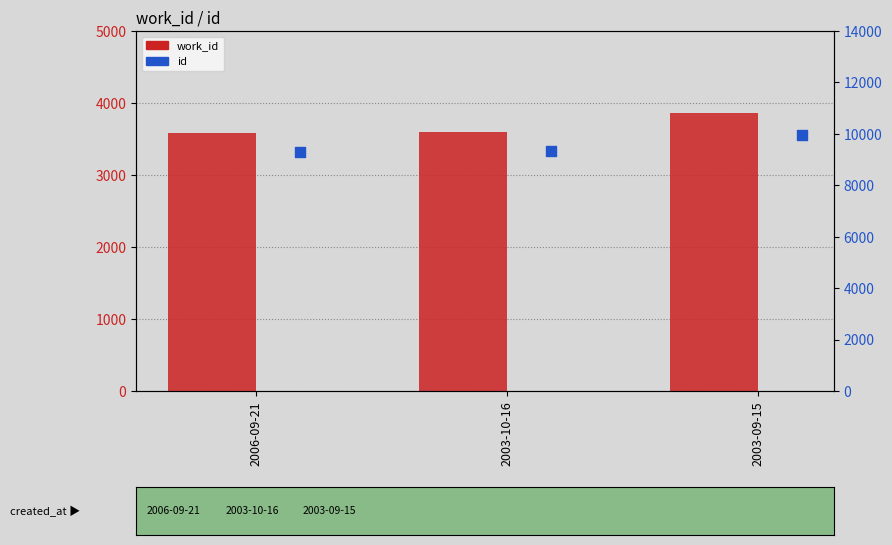

Which series has the widest spread of Y values?

id